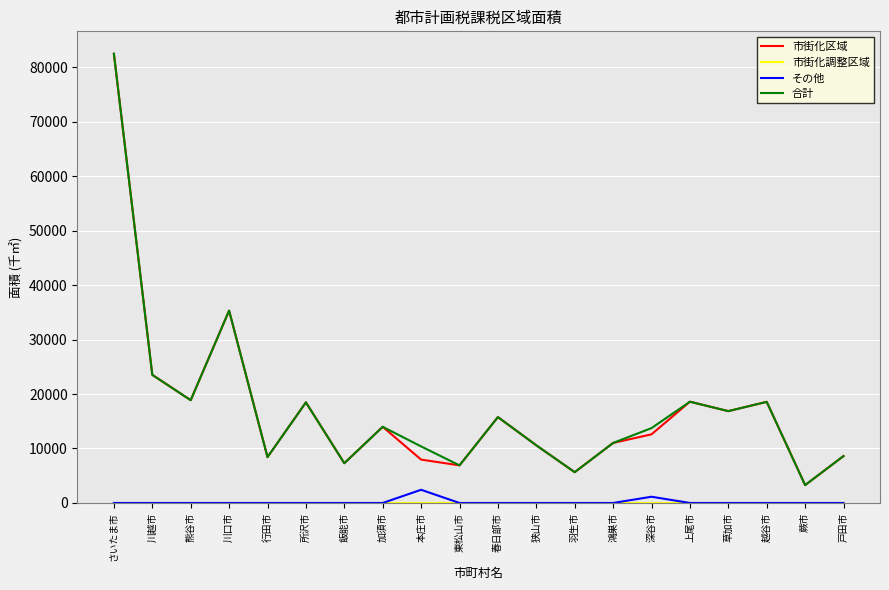

What is the average value of the その他 series?

178